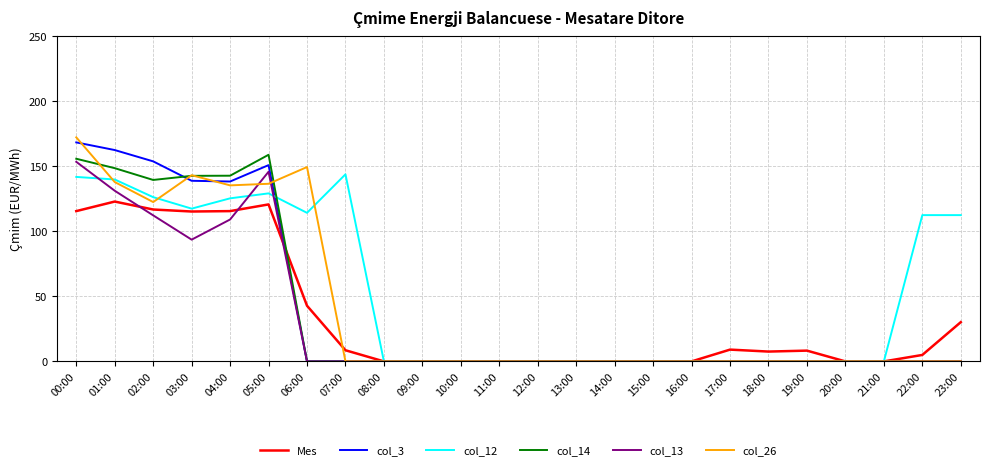

True or false: col_3 has a value of 286.0 at 01:00.

False